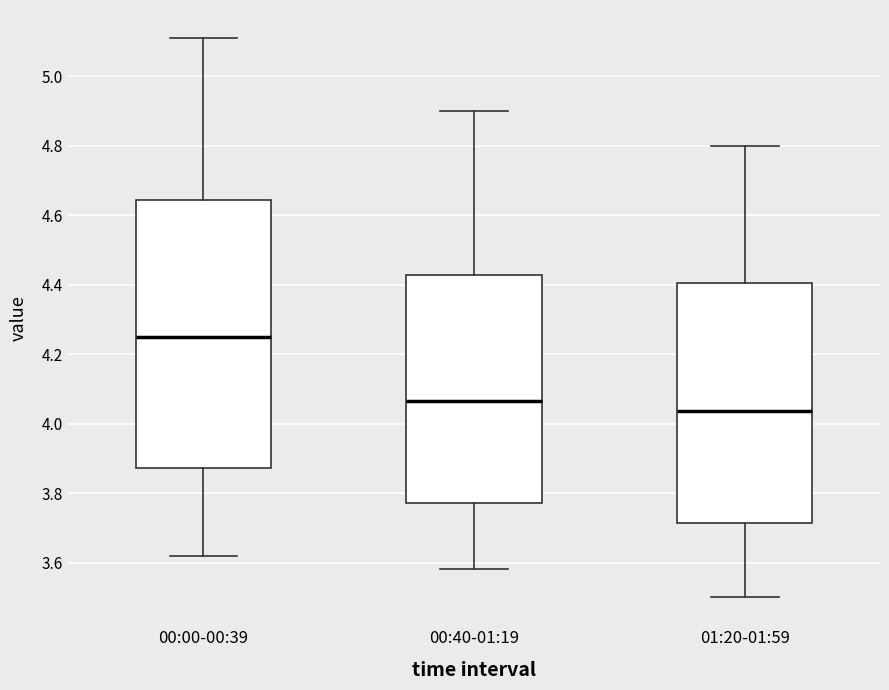

Where is the lower edge of the box for 00:40-01:19 on the y-axis? The values are not printed on the chart, so give them approximately, as read against the axis.

3.78